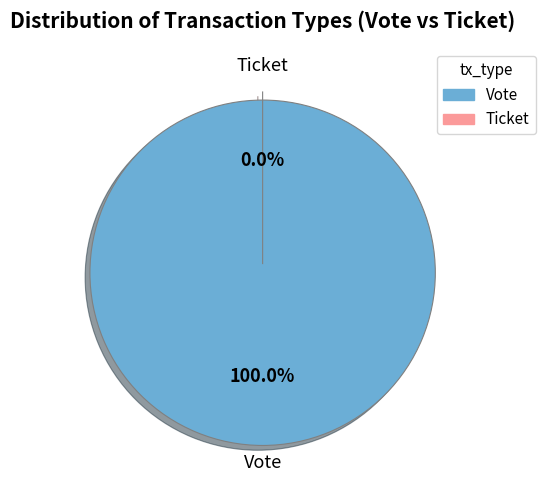

How many segments does this pie chart have?

2